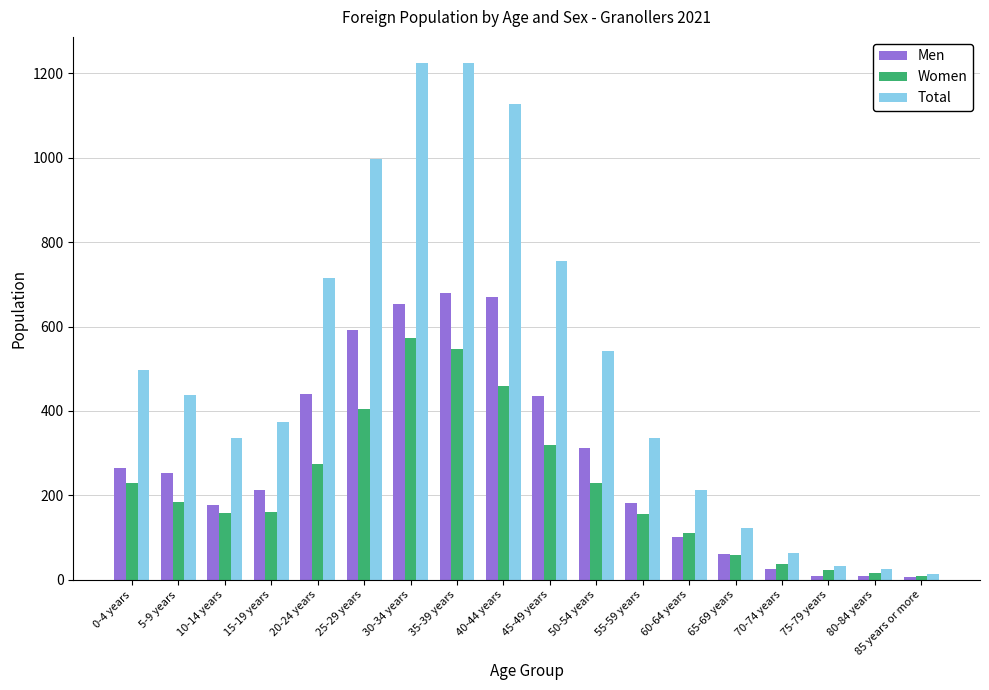

Is it true that Men equals 181 at 55-59 years?

True